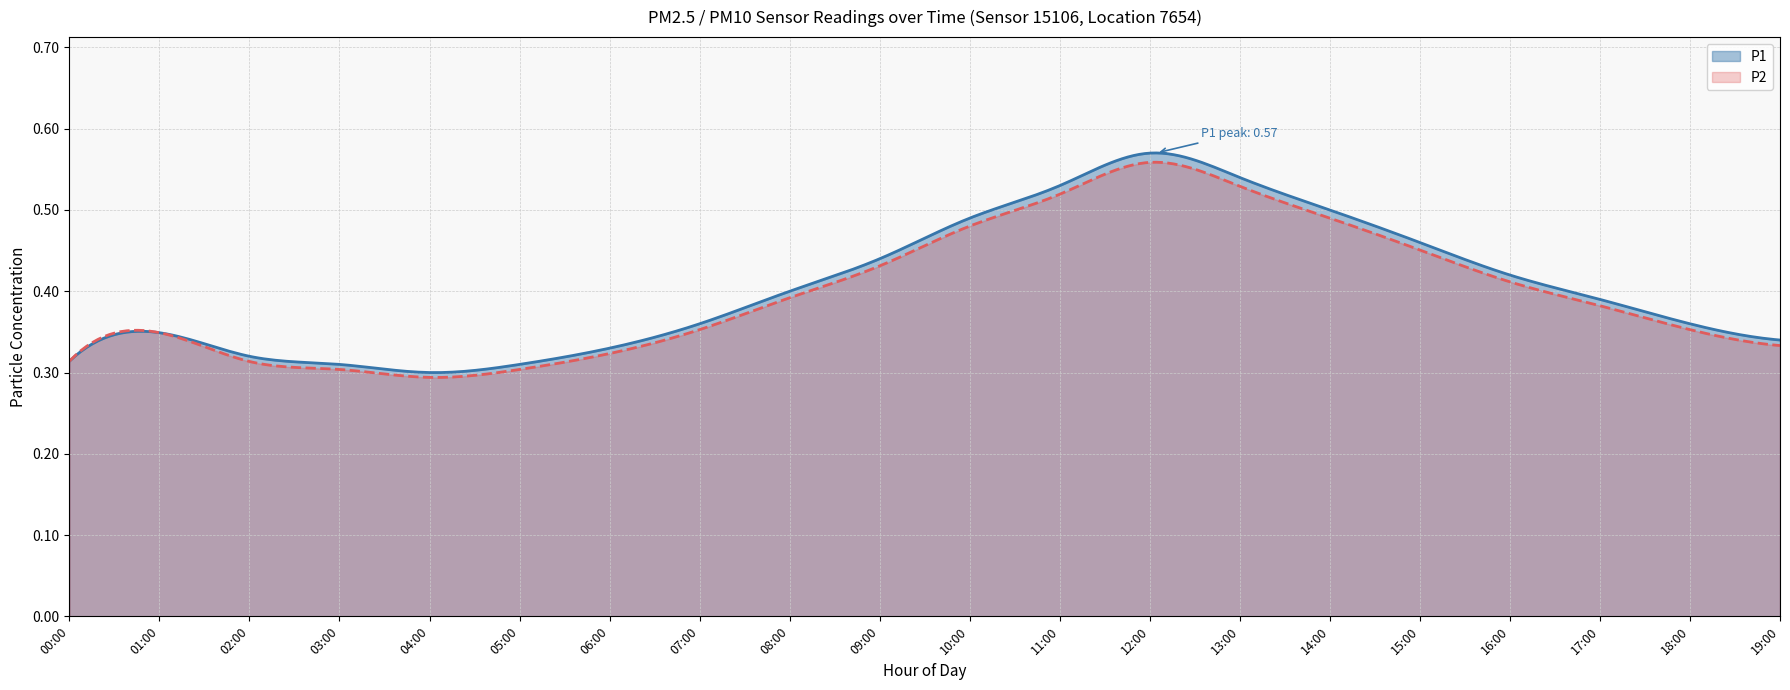

Which label corresponds to the largest value in the chart?

12:00